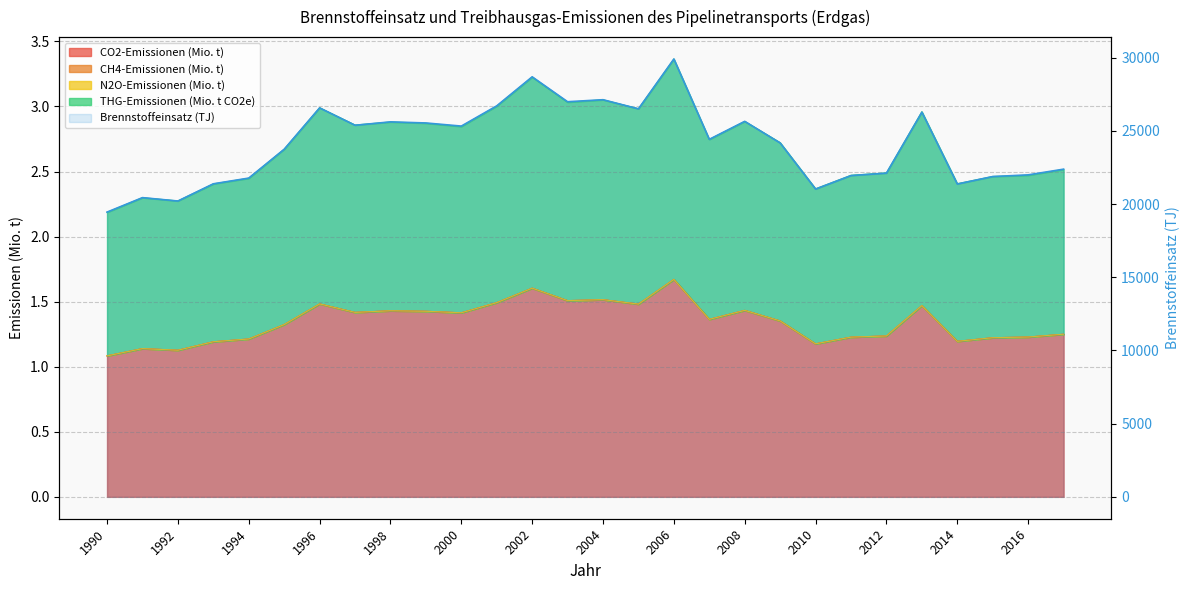

The CO2-Emissionen (Mio. t) series shows 0.5 at 2014. True or false?

False